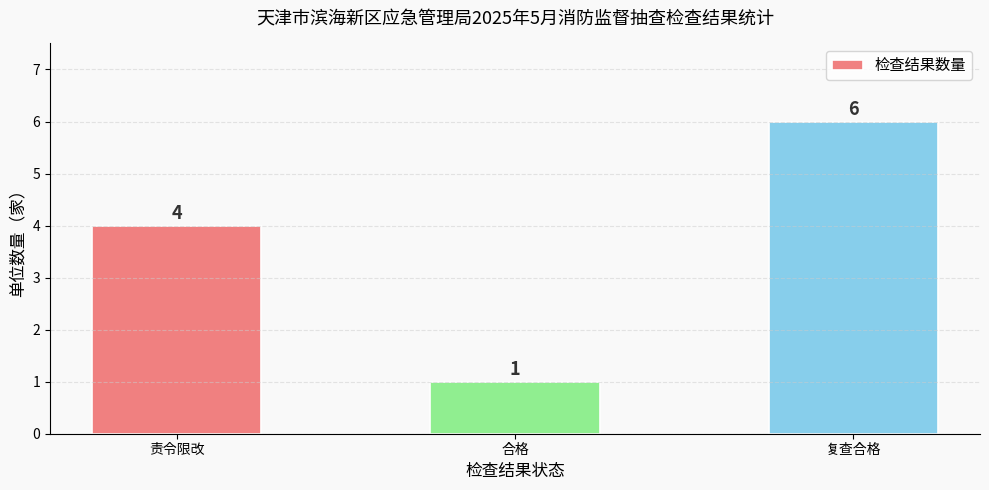

What position from the right is 责令限改?

3